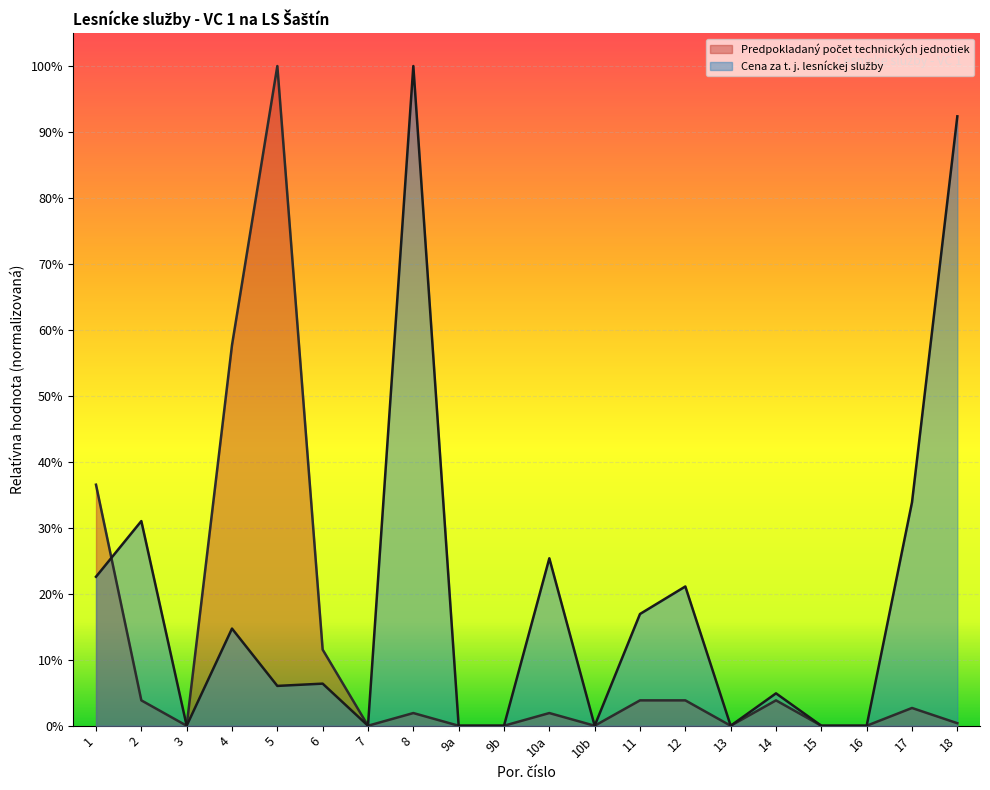

Where is the first local maximum for Predpokladaný počet technických jednotiek?

5